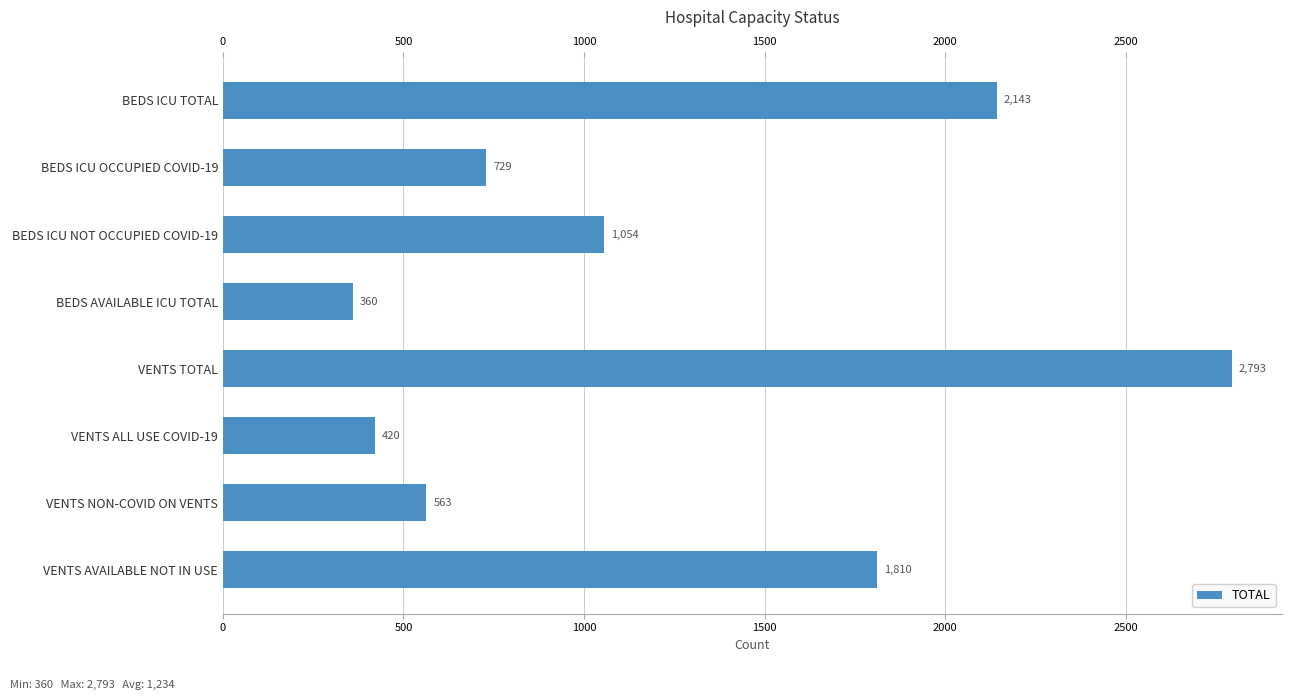

What is the difference between the maximum and minimum values?

2433